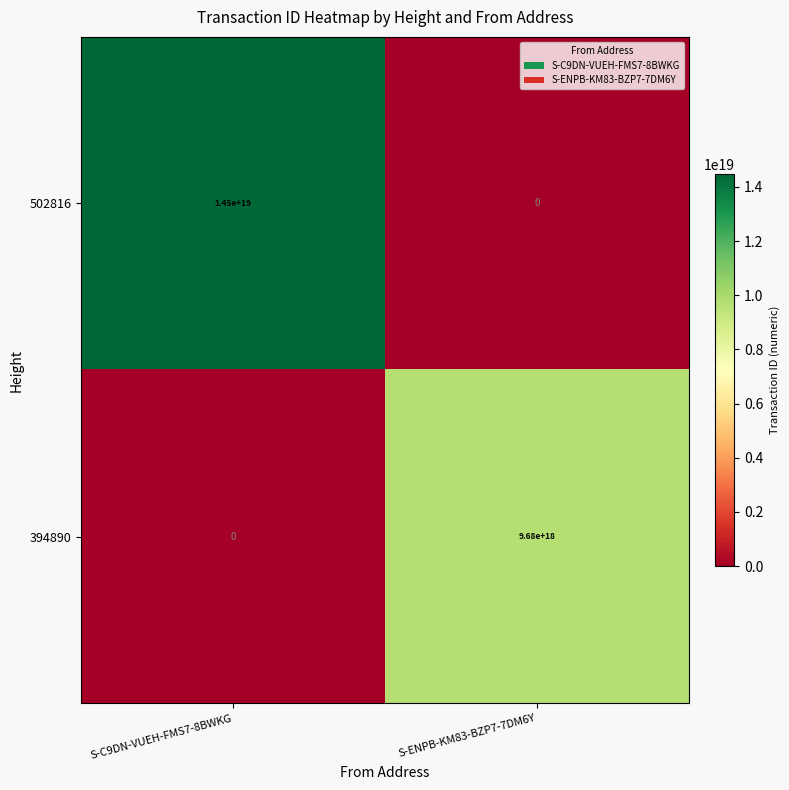

Which series has the widest spread of values?

502816